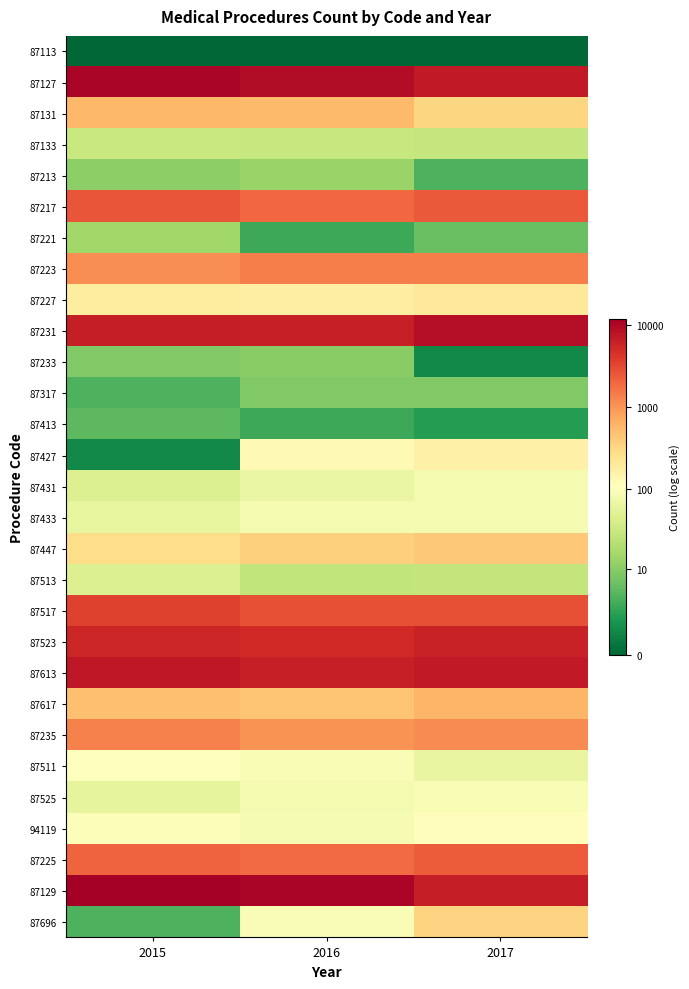

At how many categories does at least one series exceed 9?

3